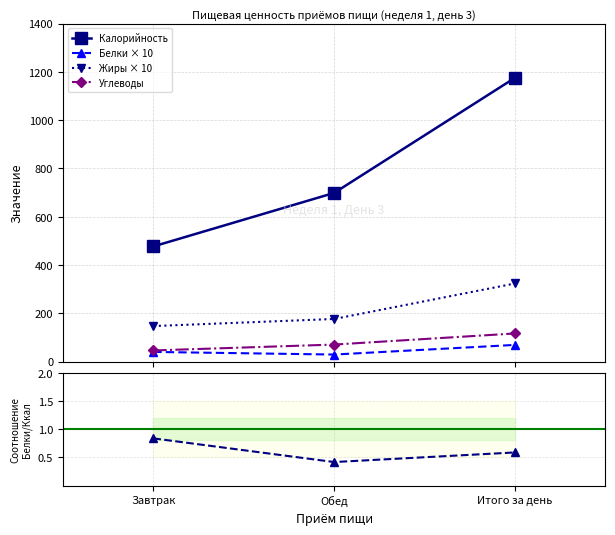

What is the value of the Углеводы point at the 3rd from the left?

116.4